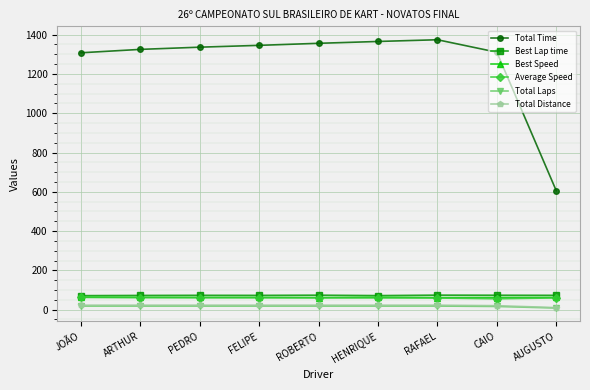

Read the Best Lap time value at ARTHUR.

72.1